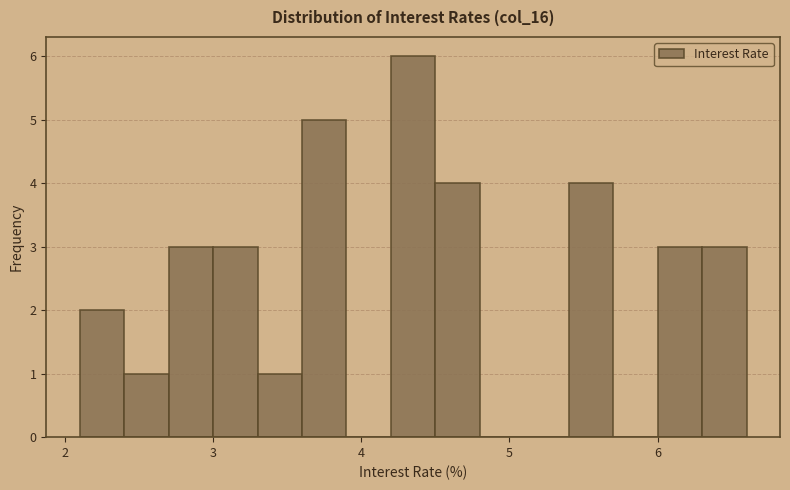

Read against the x-axis, roughly where is the centre of the tallest bar?

4.4